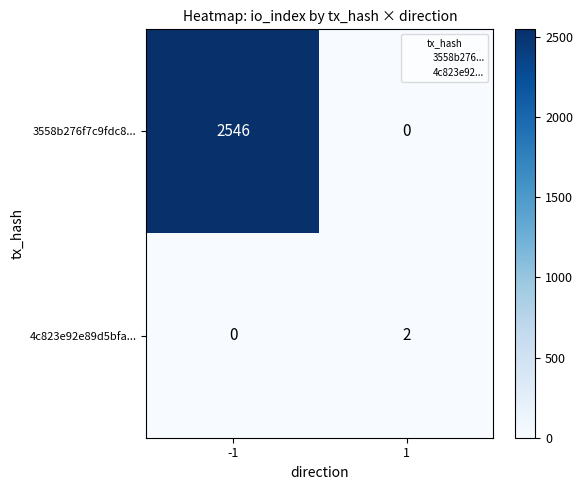

What is the maximum value for 3558b276f7c9fdc8...?

2546